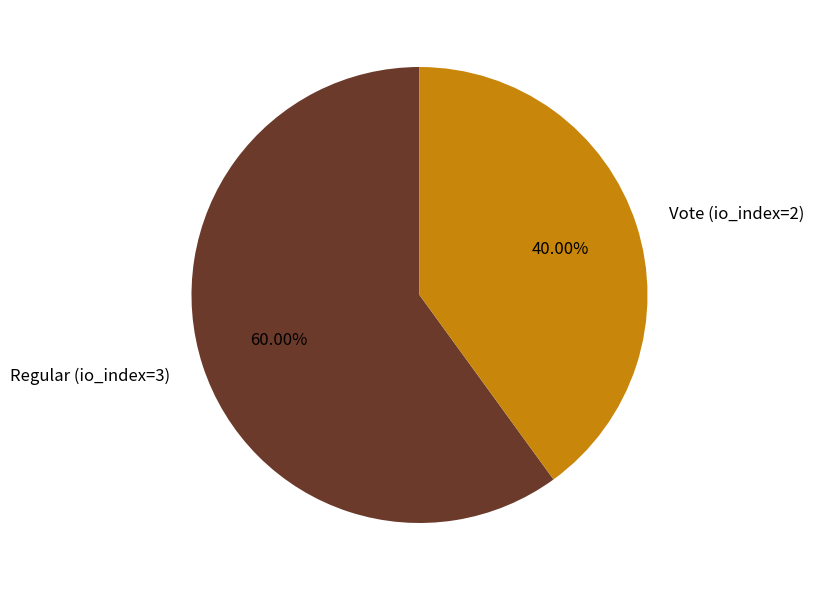

What percentage is NOT represented by Vote (io_index=2)?

60.0%